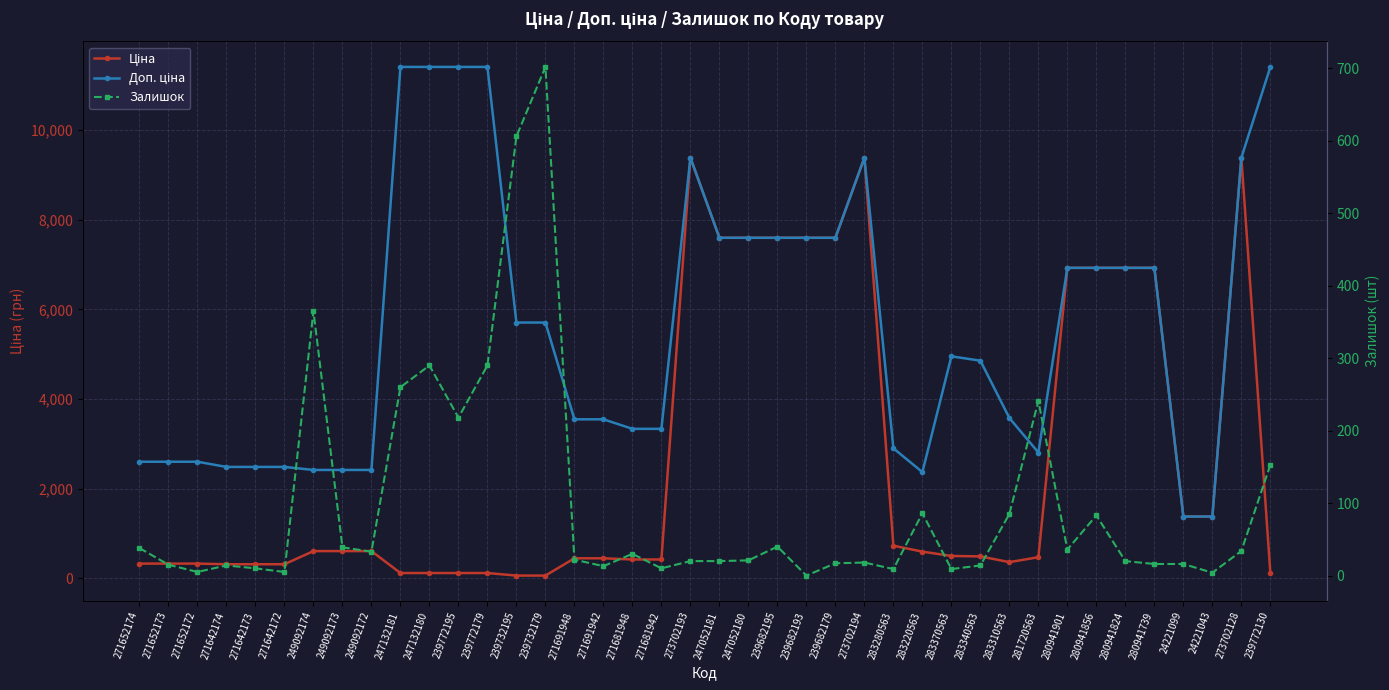

List the labels in order of Залишок value, largest first.

239732179, 239732195, 249092174, 247132180, 239772179, 247132181, 281720563, 239772195, 239772130, 283220563, 283310563, 280941856, 239682195, 249092173, 271652174, 280941901, 273702128, 249092172, 271681948, 271691948, 247052180, 273702193, 247052181, 280941824, 273702194, 239682179, 280941739, 24221099, 271652173, 271642174, 283340563, 271691942, 271642173, 271681942, 283280563, 283370563, 271652172, 271642172, 24221043, 239682193